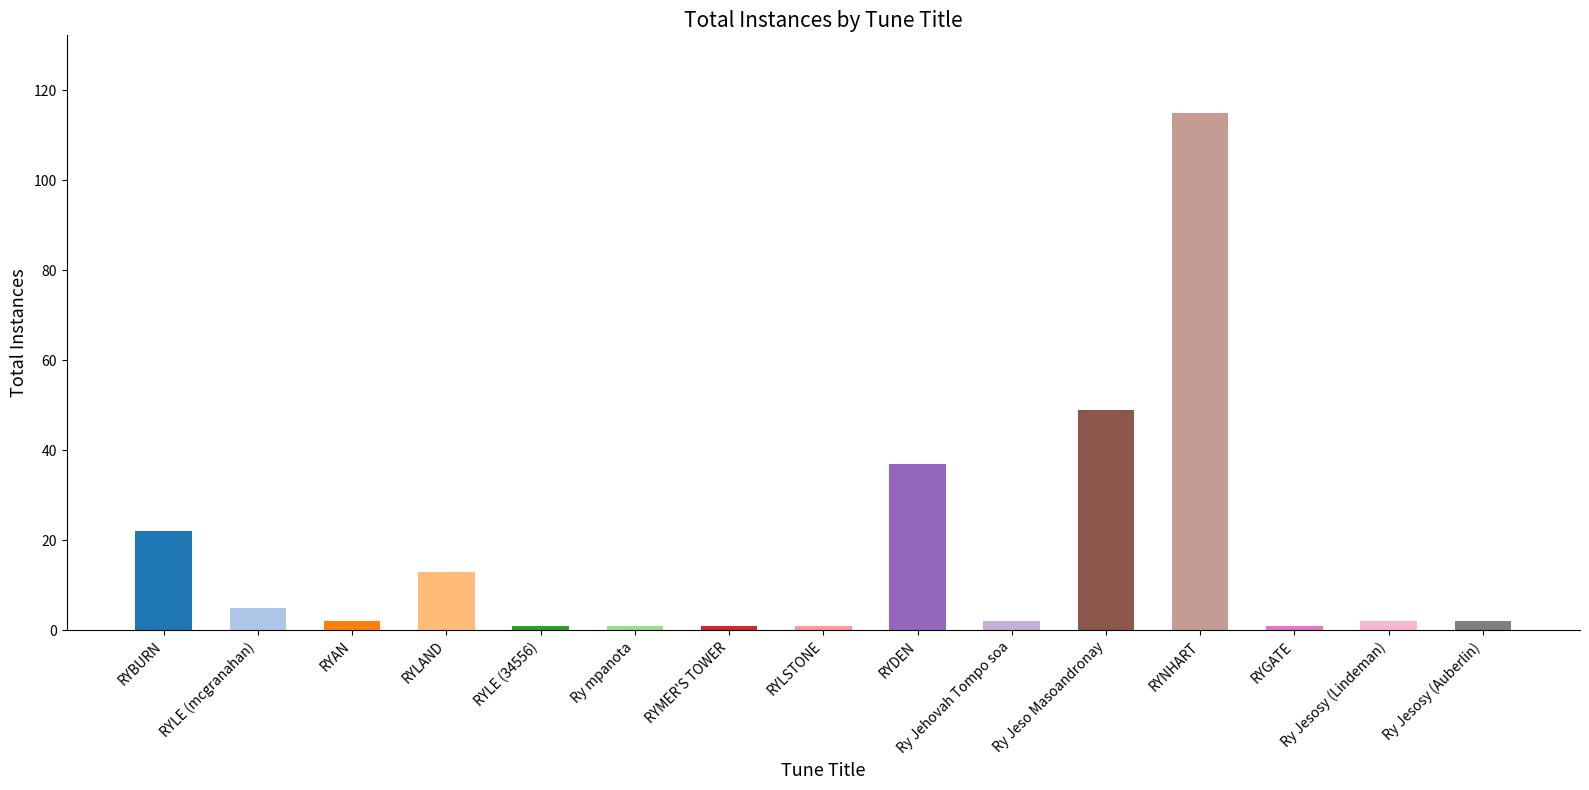

What is the approximate value at RYLE (mcgranahan)?

5